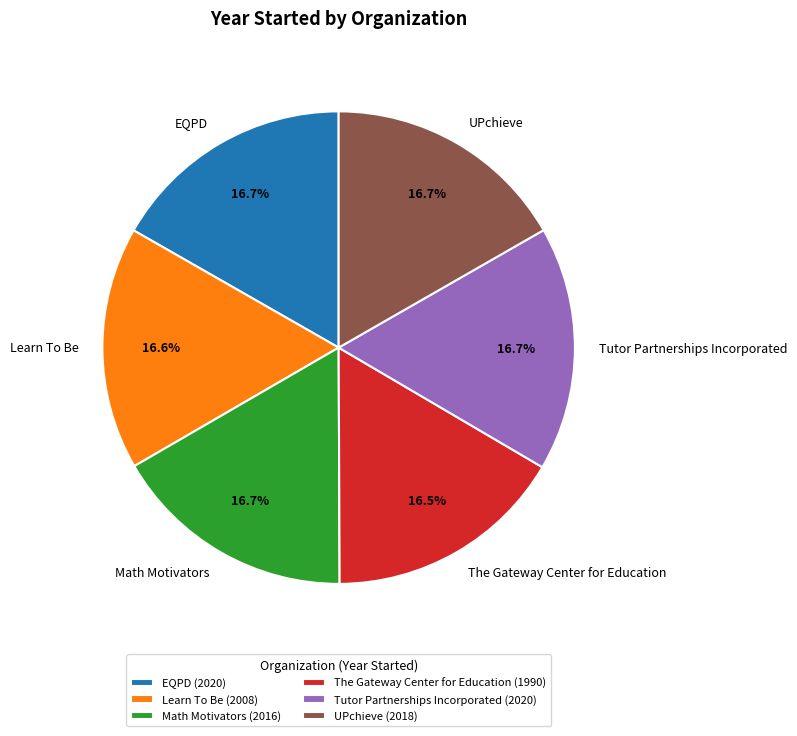

To the nearest percent, what portion does Tutor Partnerships Incorporated represent?

17%